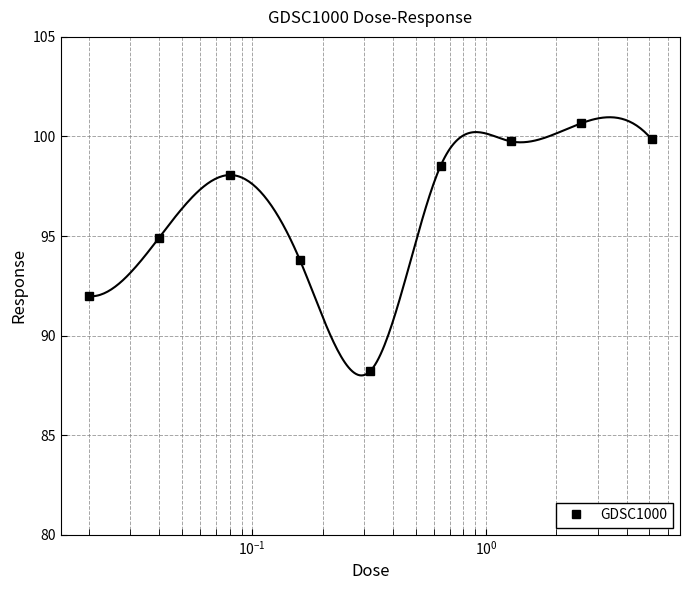

Reading left to right, transcribe all the data shown in this chart.

92.0	94.9	98.1	93.8	88.2	98.5	99.8	100.7	99.8